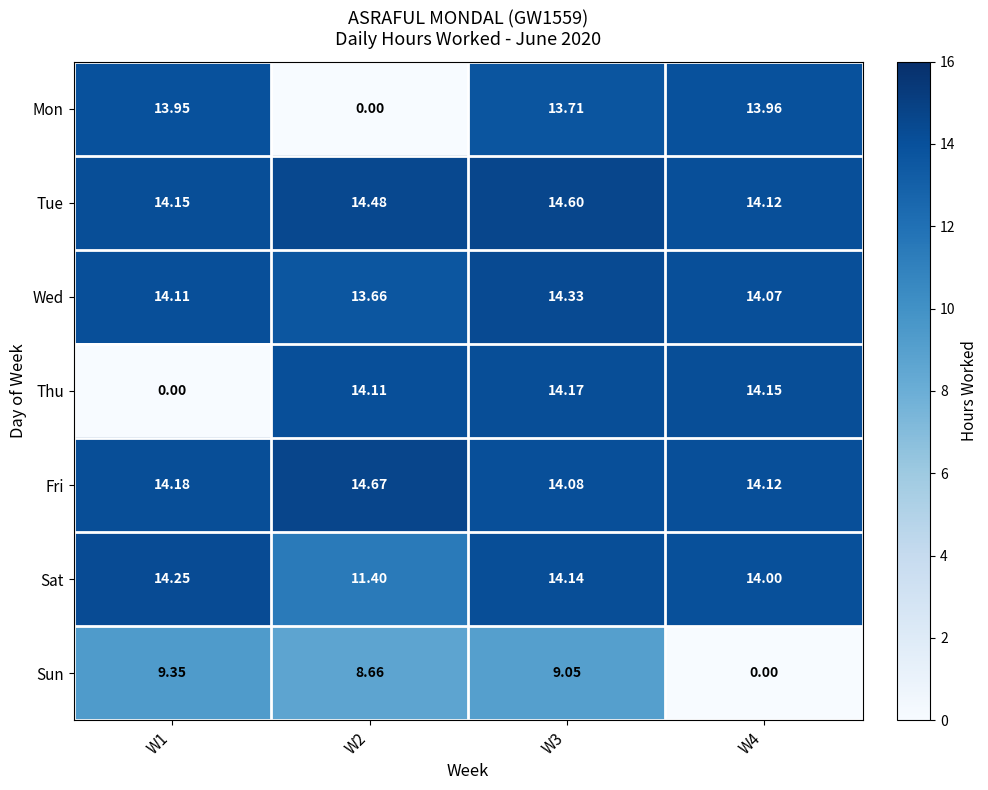

At W3, list the series in order from smallest to largest.

Sun, Mon, Fri, Sat, Thu, Wed, Tue